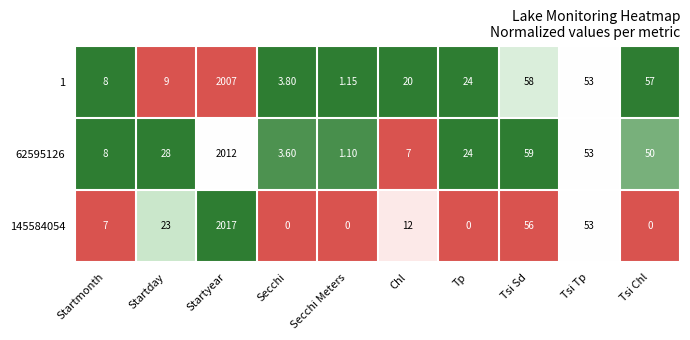

What is the maximum value shown in the chart?

2017.0